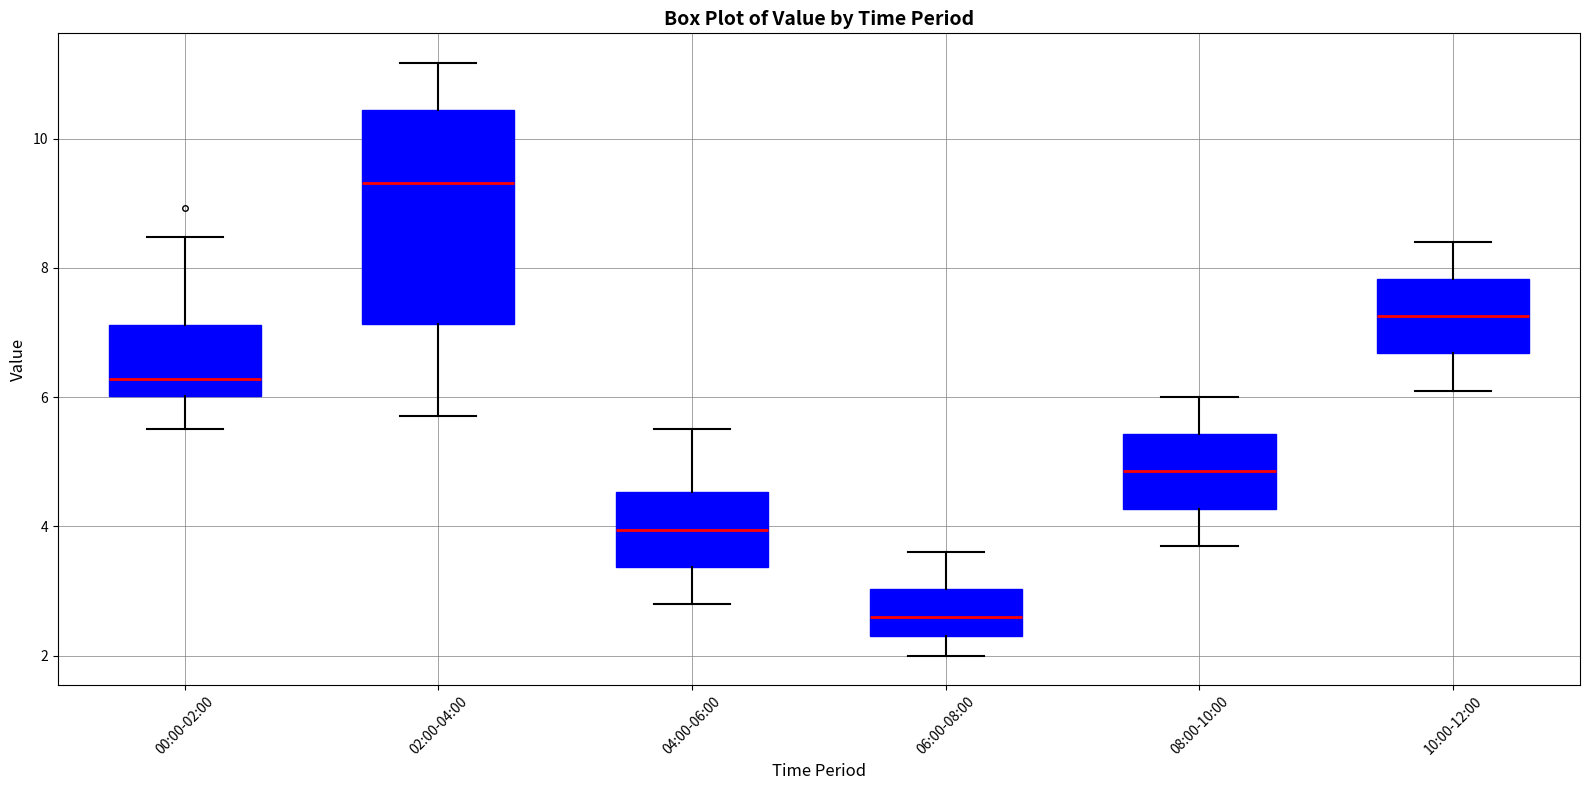

Which box has the highest median line?

02:00-04:00